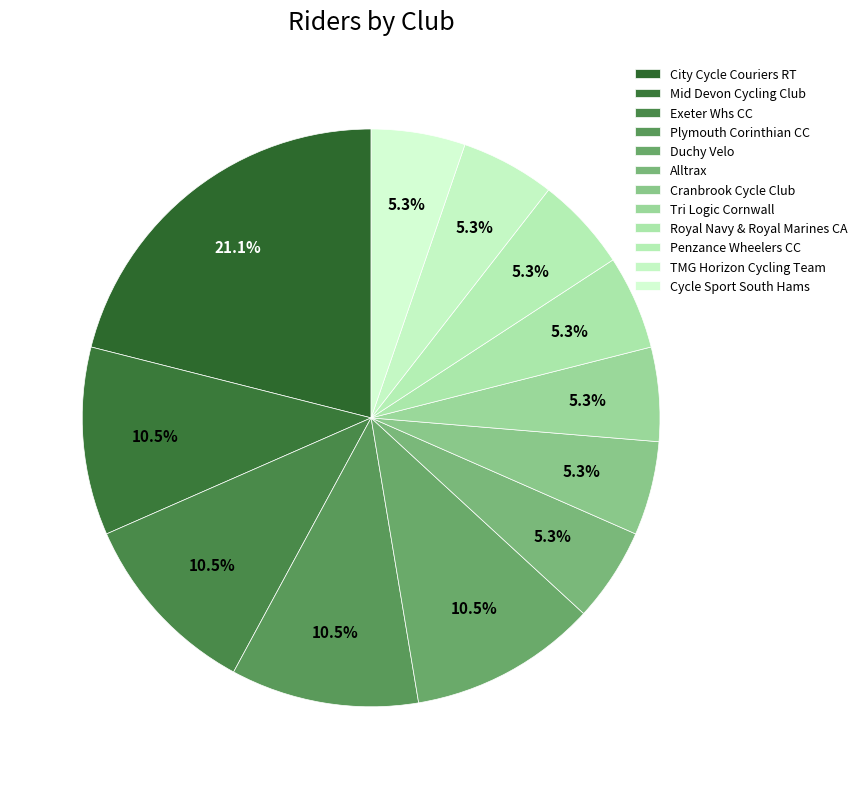

Is it true that Duchy Velo is 22% of the pie?

False